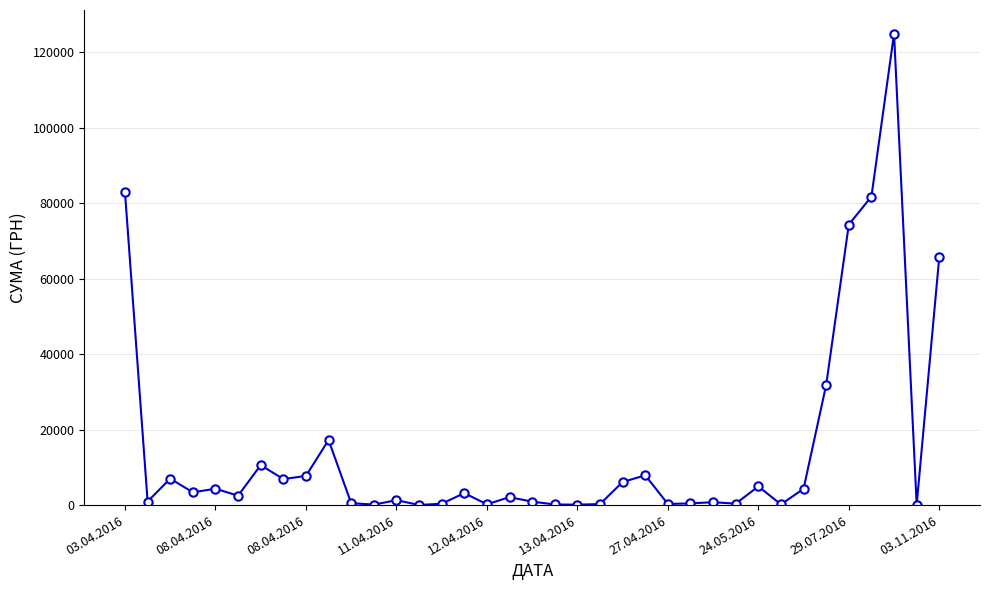

What is the maximum value shown in the chart?

124904.8